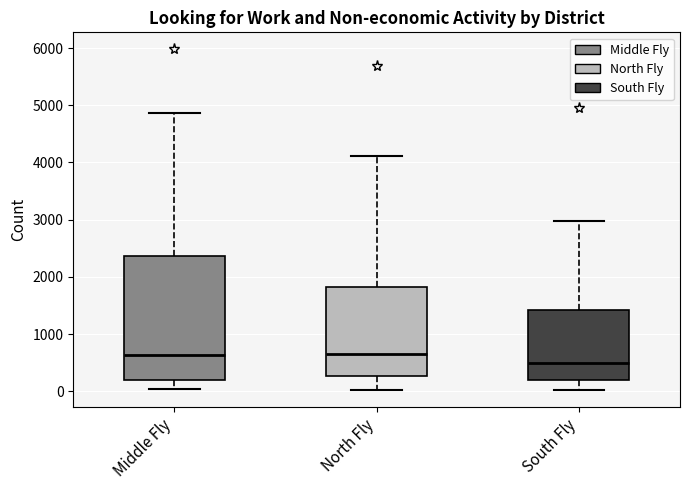

Which box is the tallest, from its lower edge to its upper edge?

Middle Fly